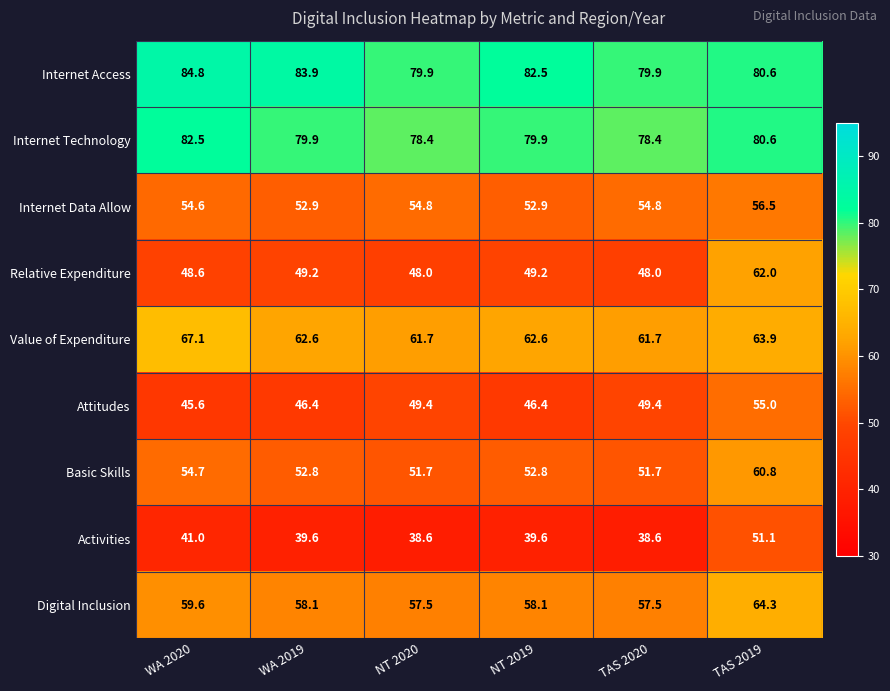

What is the difference between the highest and lowest values at TAS 2020?

41.3